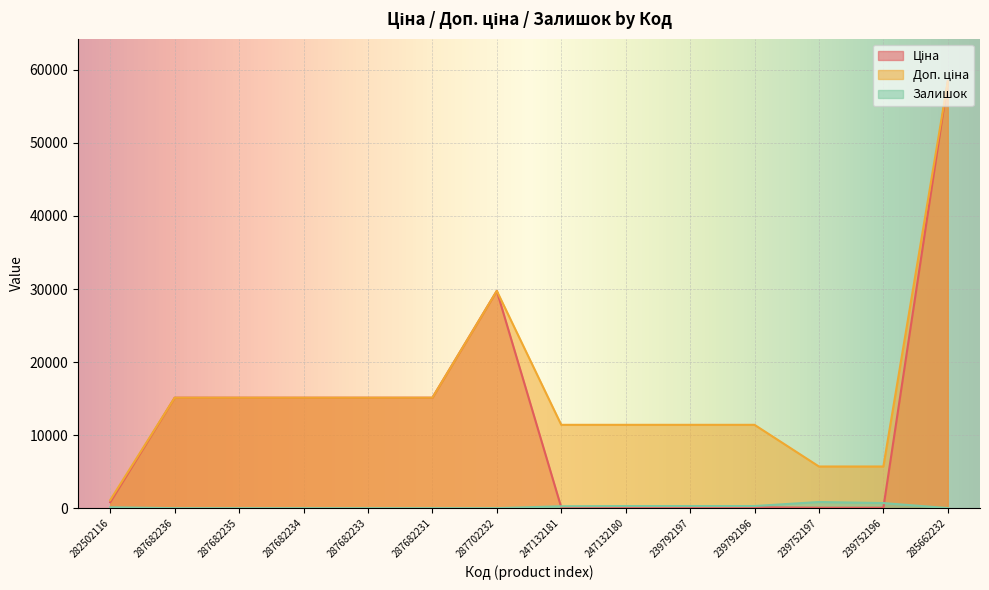

Is it true that Ціна equals 114.1 at 247132181?

True